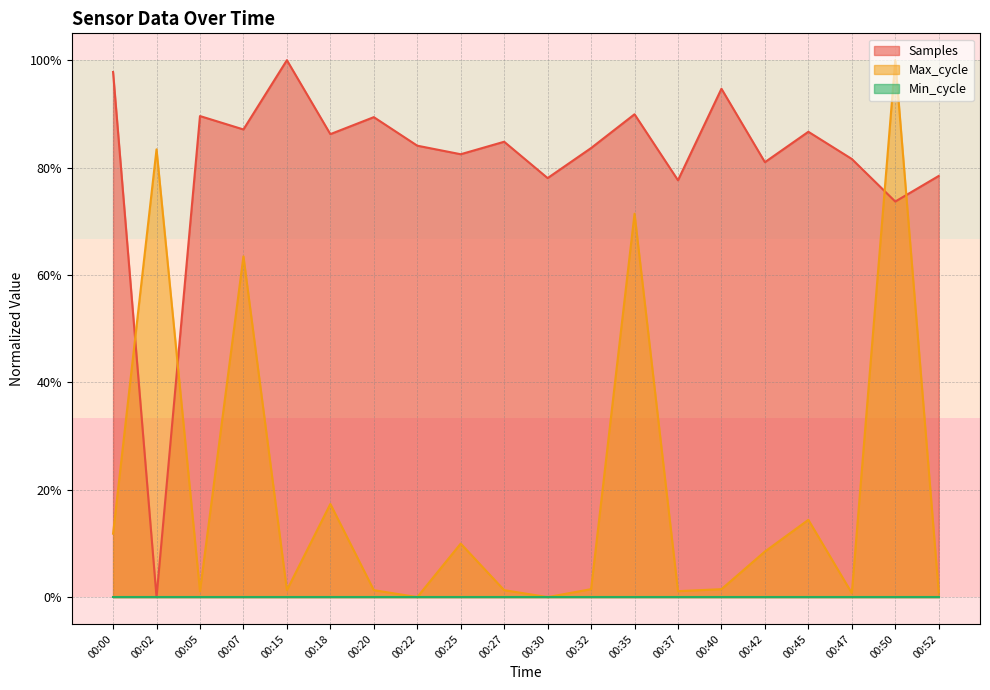

Between 00:30 and 00:45, which is larger?

00:45